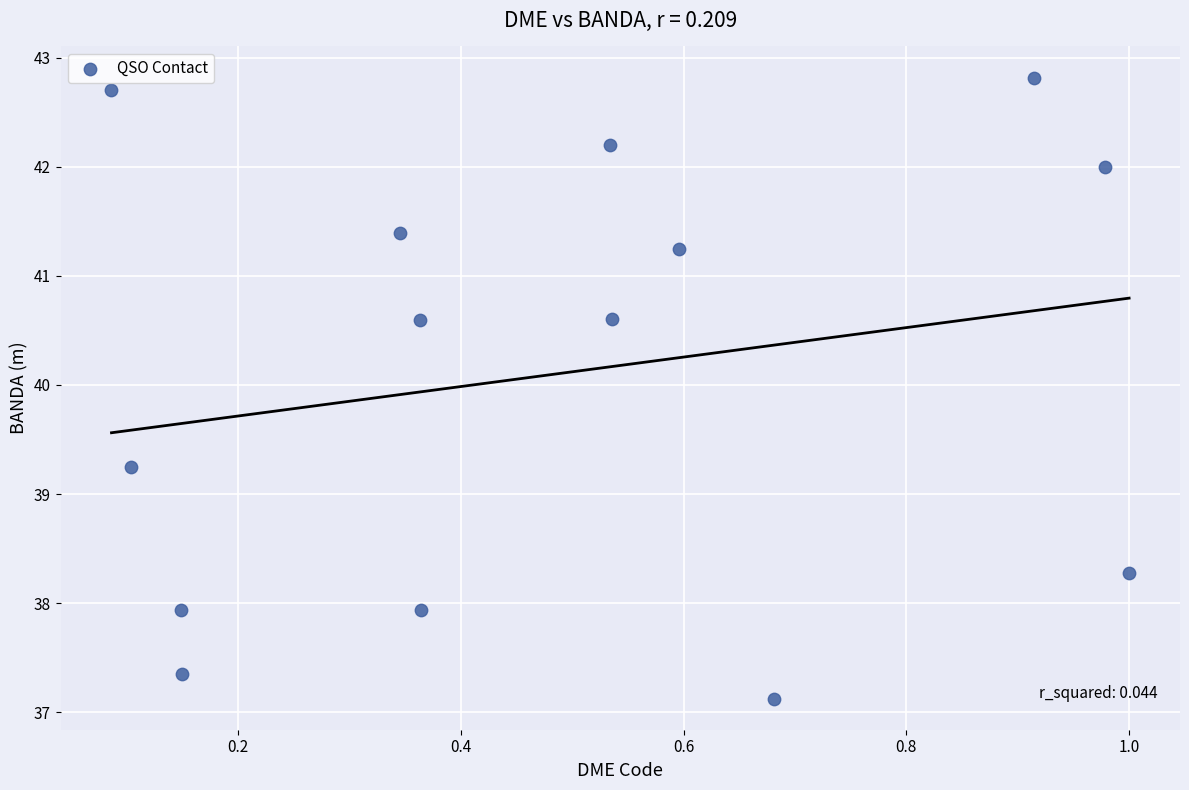

What is the range of X values (max minus min)?

0.9